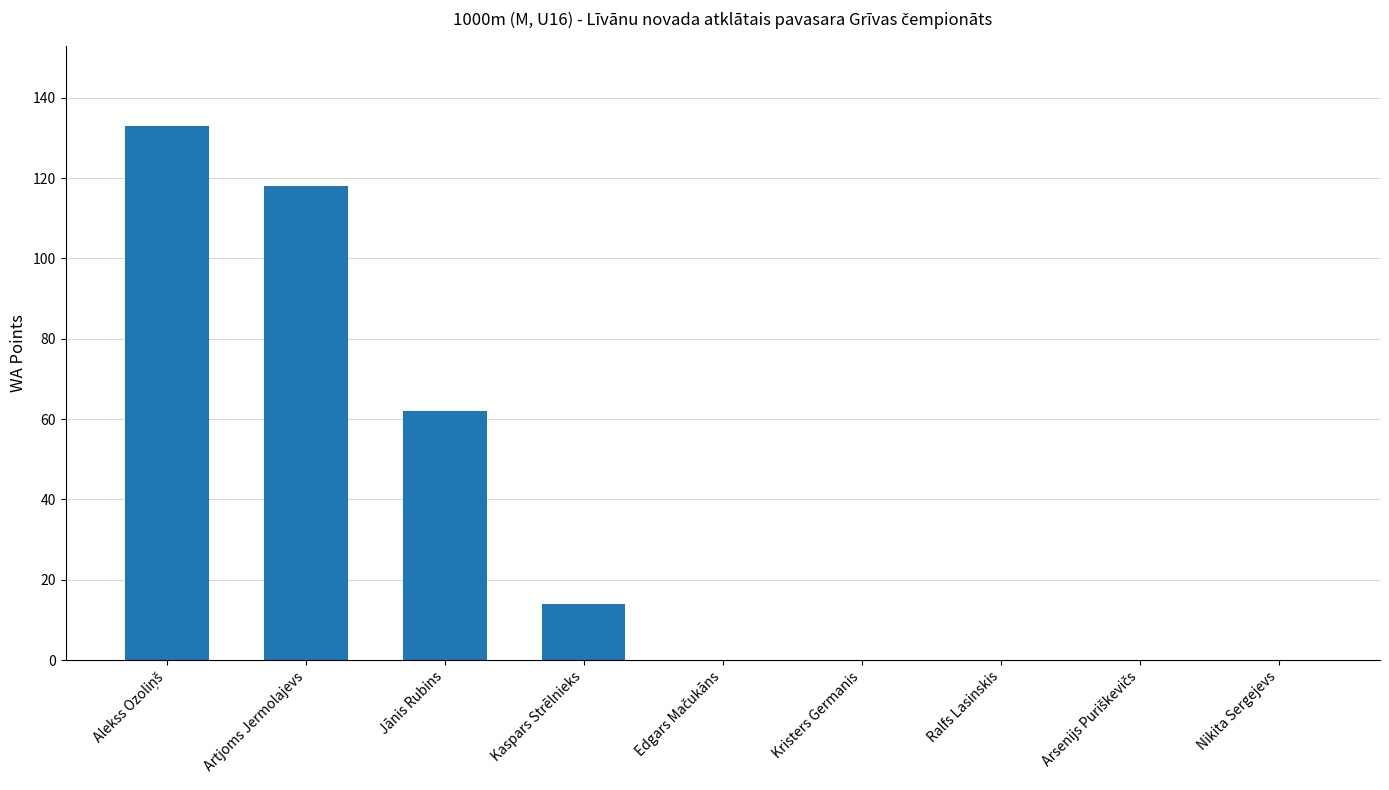

Which has a higher value, Jānis Rubins or Kristers Germanis?

Jānis Rubins